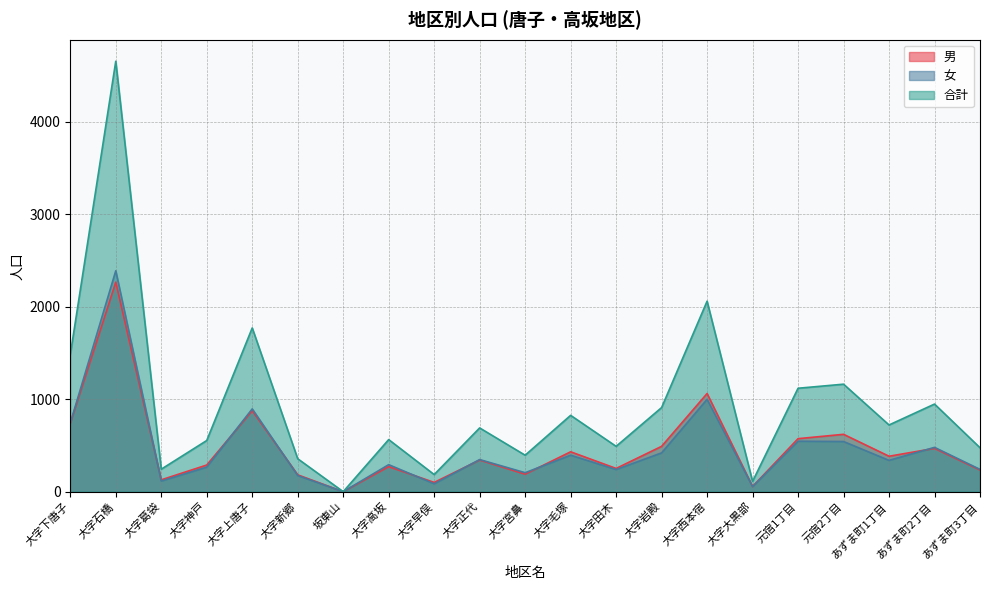

The 女 series shows 106 at 大字岩殿. True or false?

False